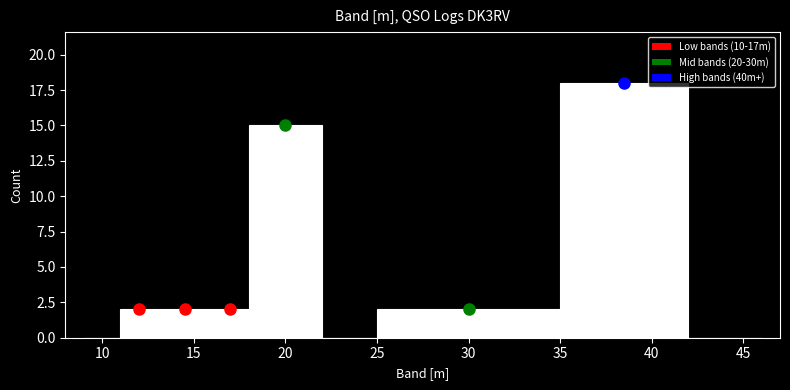

Over which range of the x-axis is the bar tallest?

35 to 42